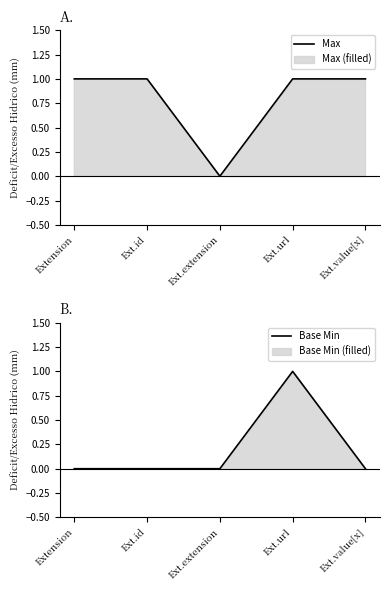

At Ext.extension, list the series in order from smallest to largest.

Max, Base Min